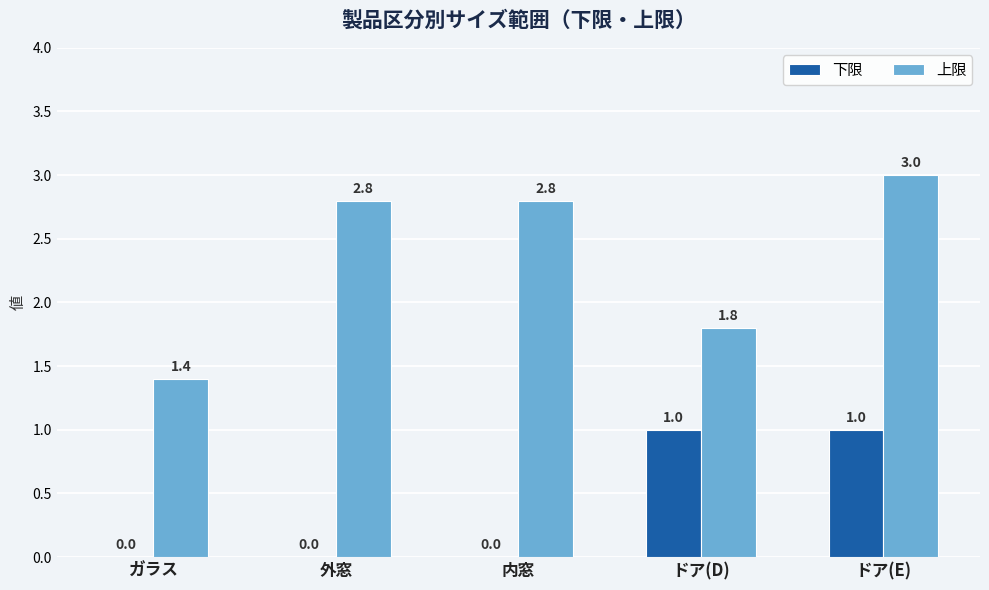

What is the sum of all 下限 values?

2.0